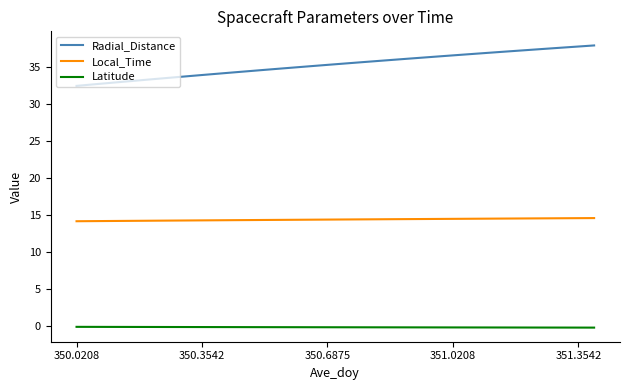

What is the minimum value for Local_Time?

14.1